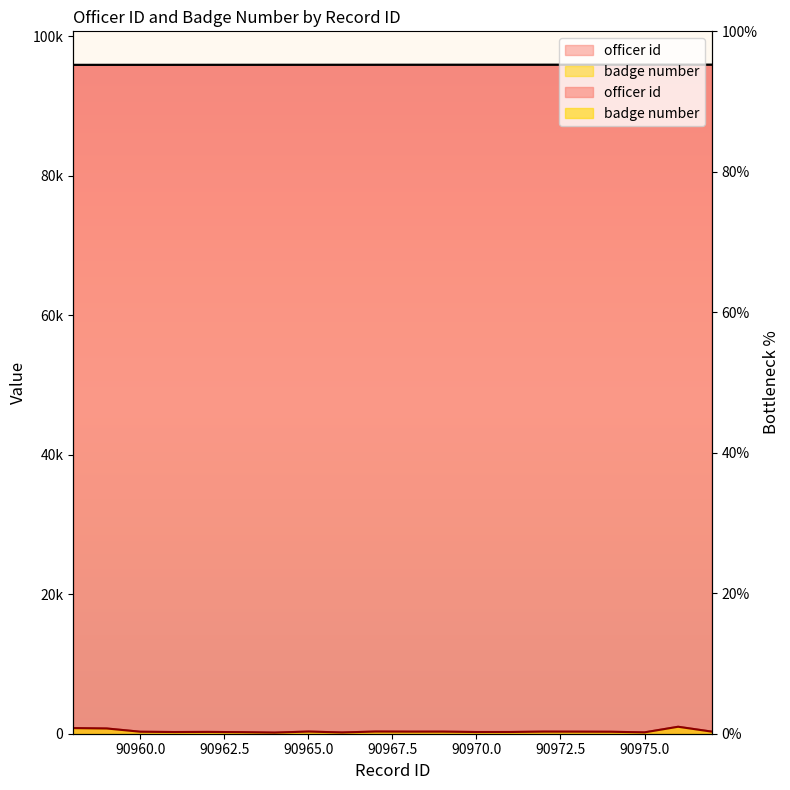

What is the difference between the highest and lowest values at 90969?

95571